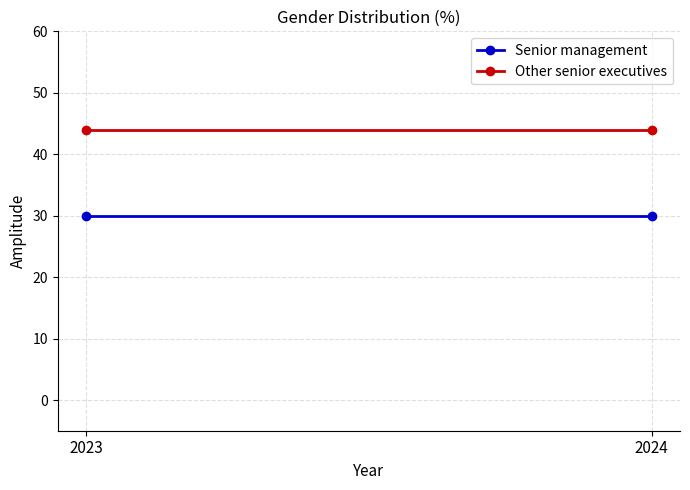

What value does the Other senior executives series have at 2024?

44